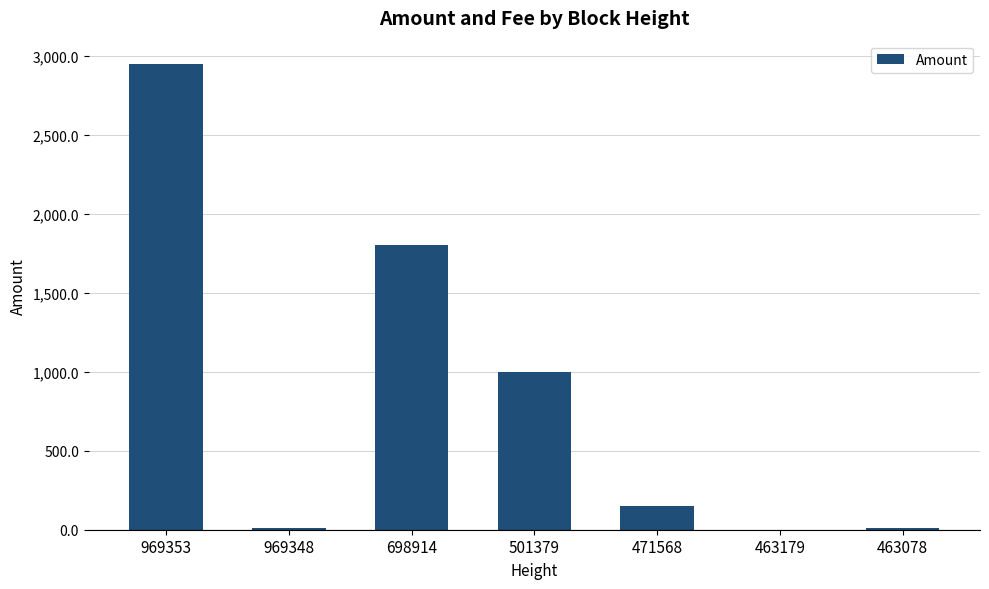

What is the average value?

845